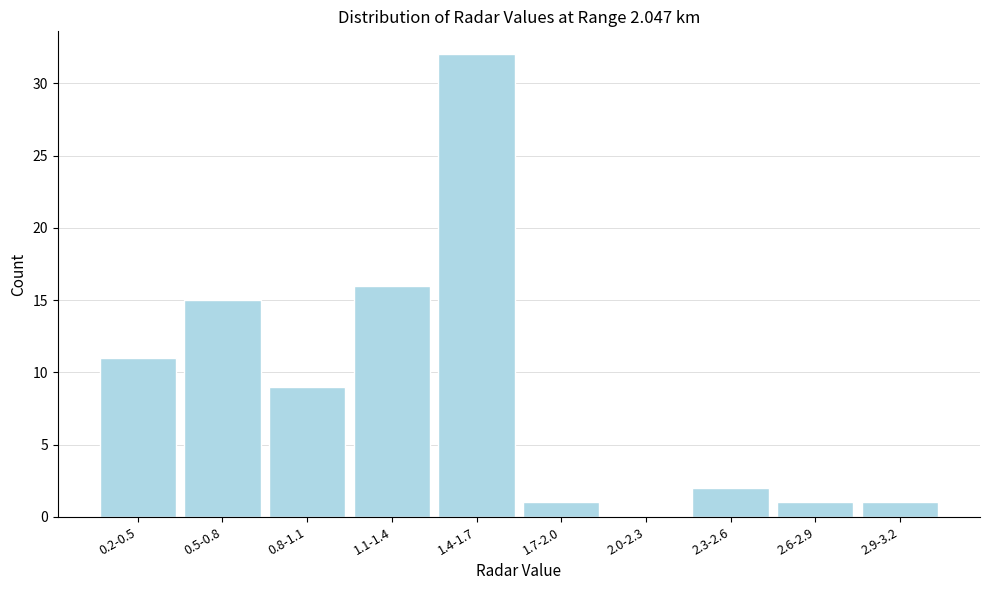

Reading right to left, what are all the values shown in this chart?

2.9-3.2=1	2.6-2.9=1	2.3-2.6=2	2.0-2.3=0	1.7-2.0=1	1.4-1.7=32	1.1-1.4=16	0.8-1.1=9	0.5-0.8=15	0.2-0.5=11